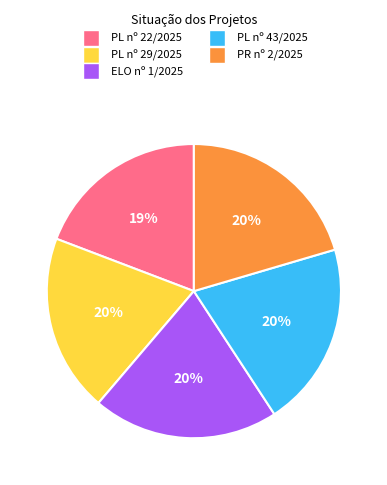

Does any single category account for the majority?

No